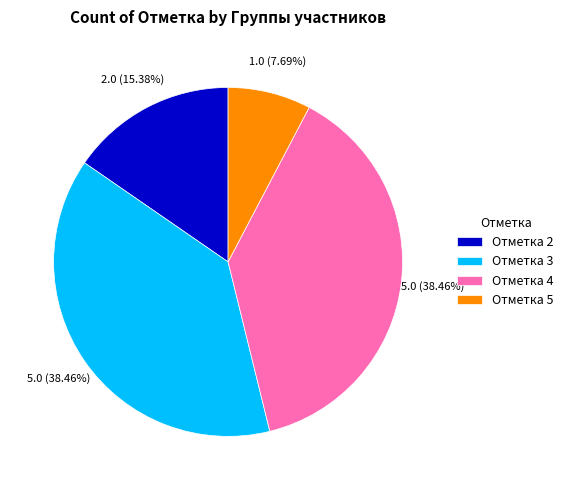

To the nearest percent, what percentage of the pie is Отметка 5?

8%